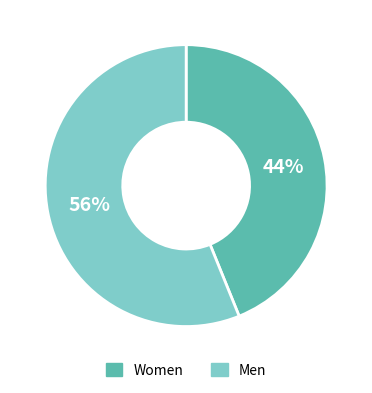

To the nearest percent, what percentage of the pie is Men?

56%